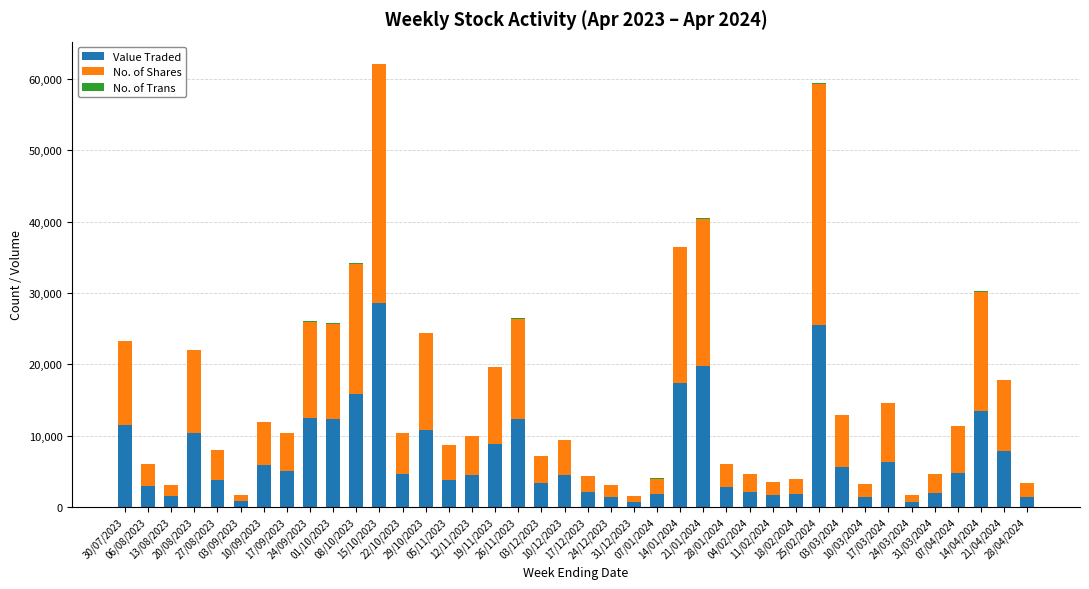

What is the sum of all No. of Trans values?

1734